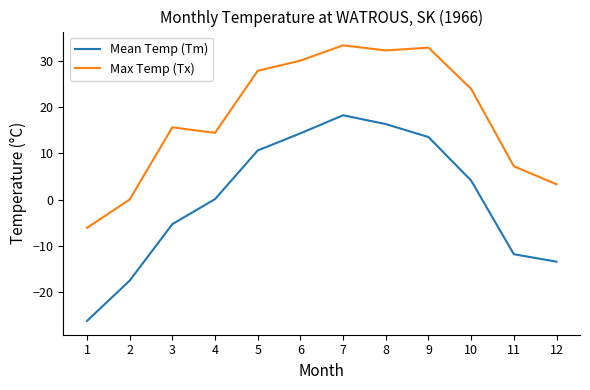

Rank the series by their maximum value, from lowest to highest.

Mean Temp (Tm), Max Temp (Tx)